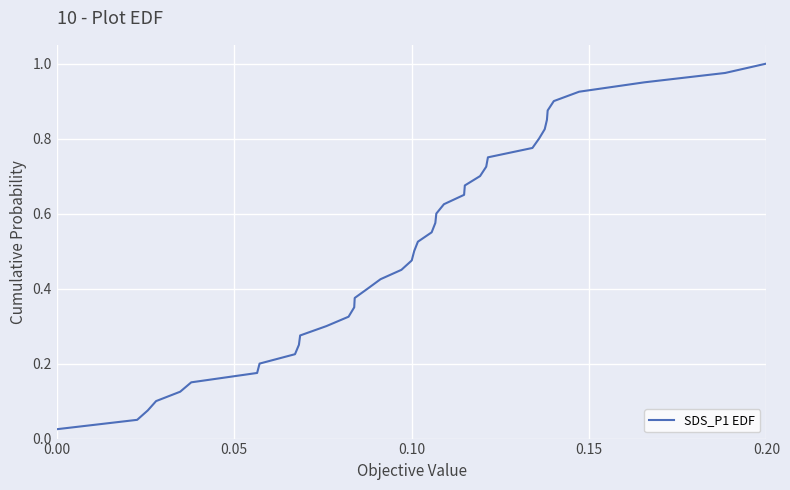

What is the difference between the second highest and second lowest values?

0.9